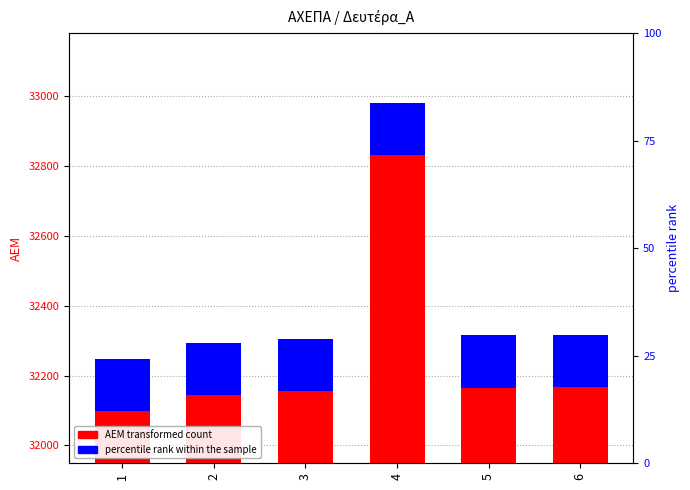

Rank the categories by value from lowest to highest.

1, 2, 3, 5, 6, 4